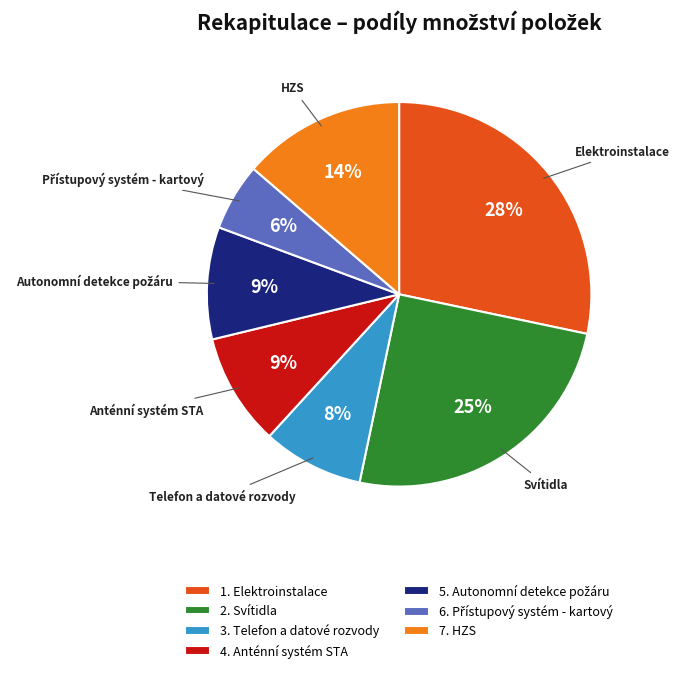

To the nearest percent, what is the difference between the 2. Svítidla and 4. Anténní systém STA slice percentages?

16%